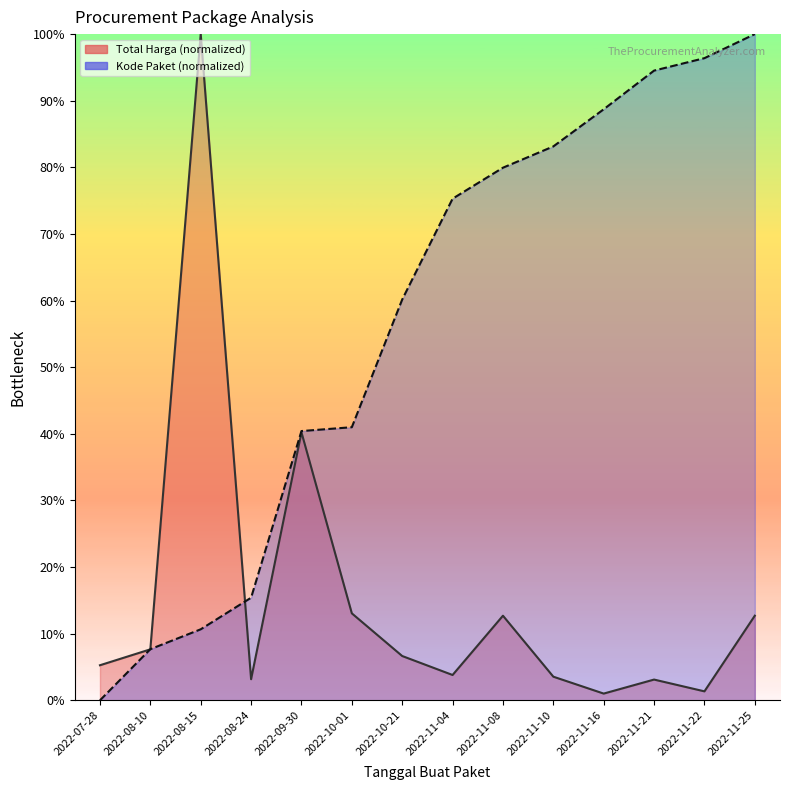

At which label does Total Harga reach its peak?

2022-08-15